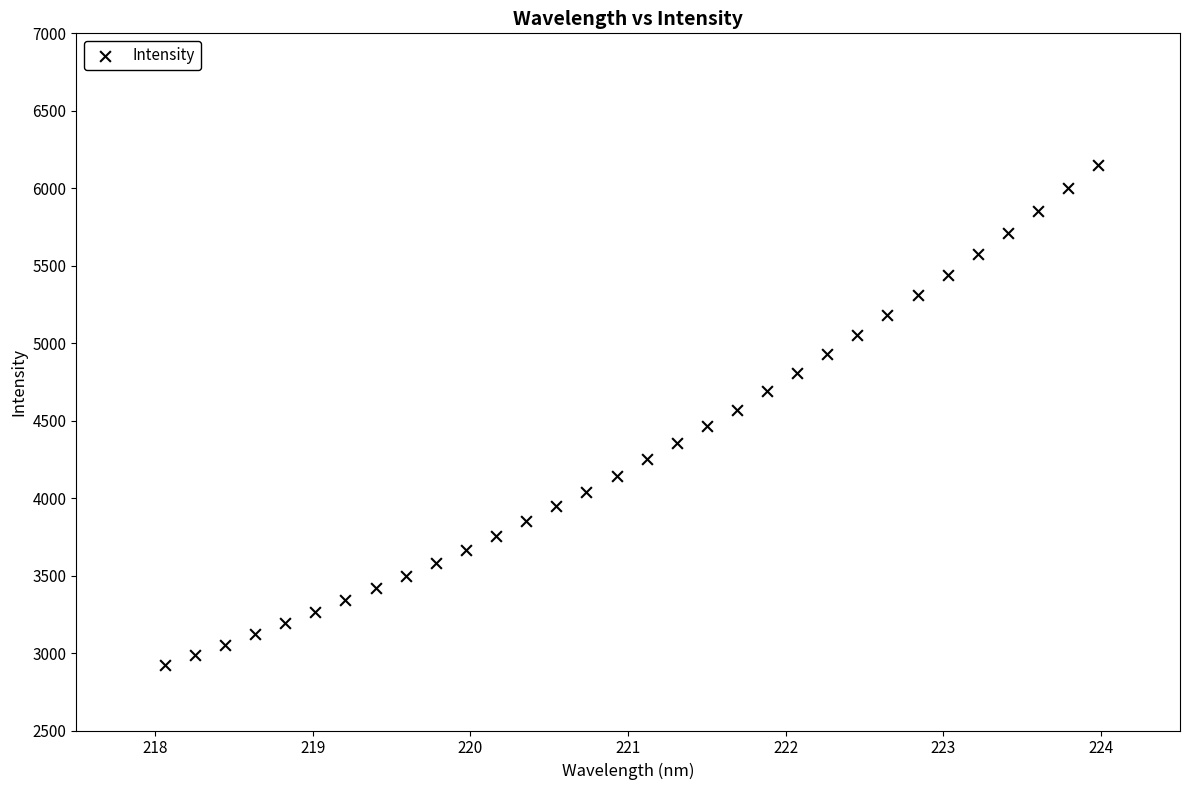

What is the range of Y values (max minus min)?

3227.5